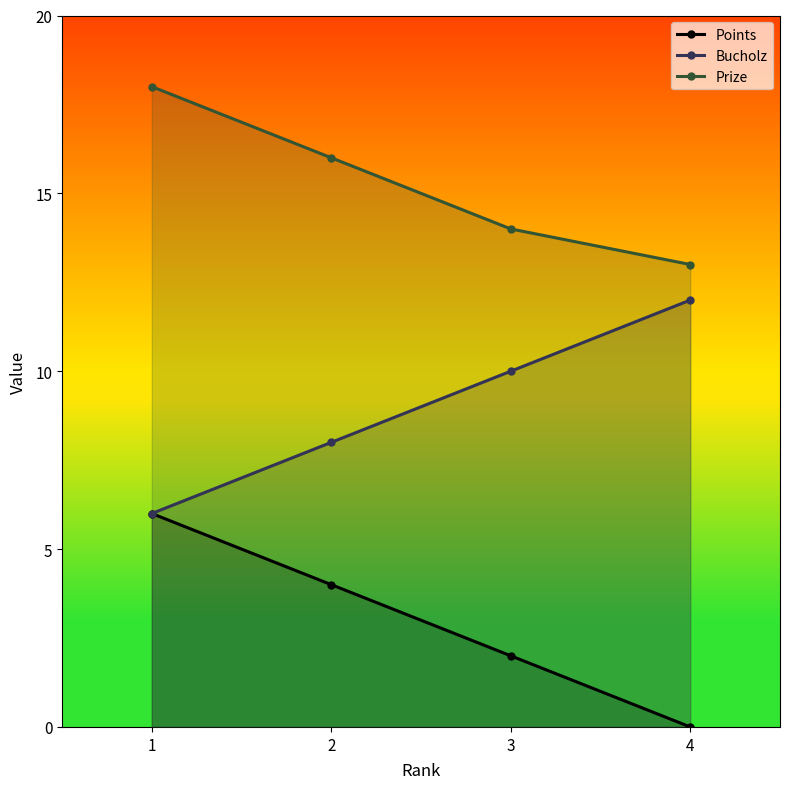

At which label does Prize first exceed 16?

1